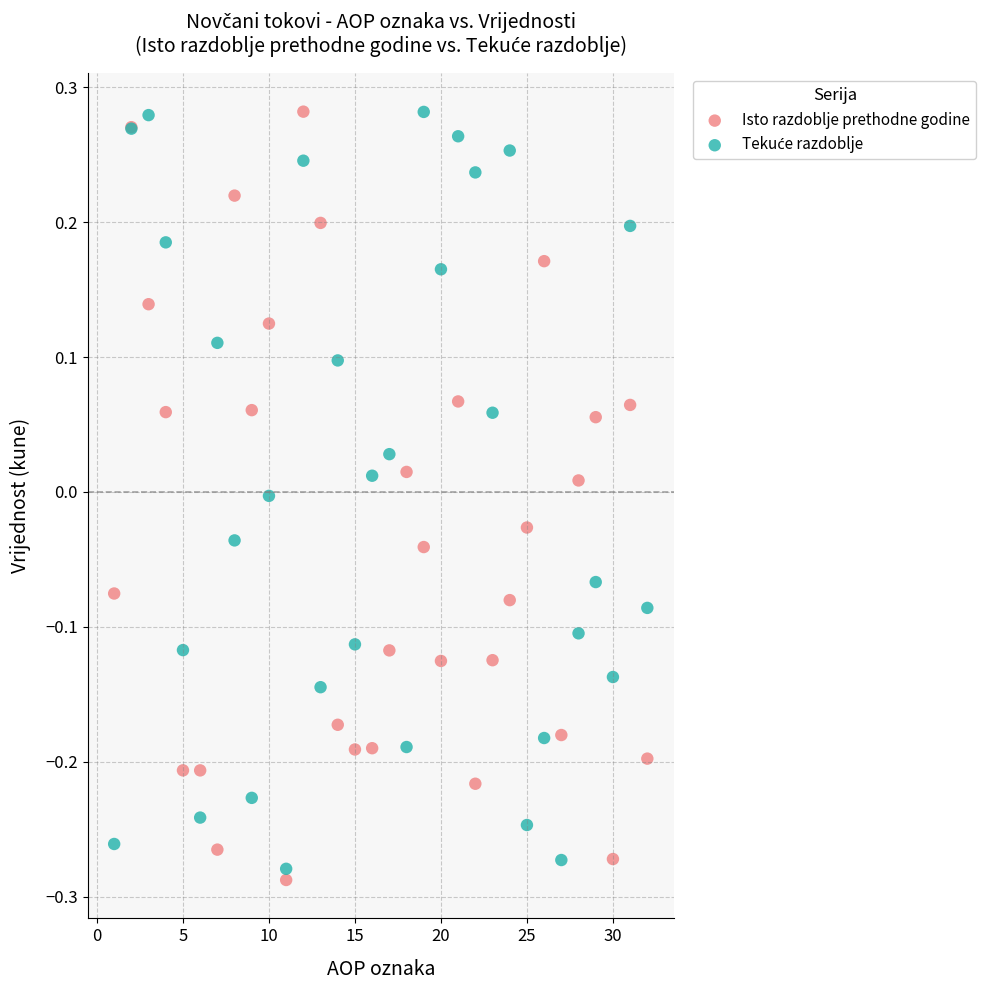

What is the X range (max minus min) for the scatter plot?

31.0